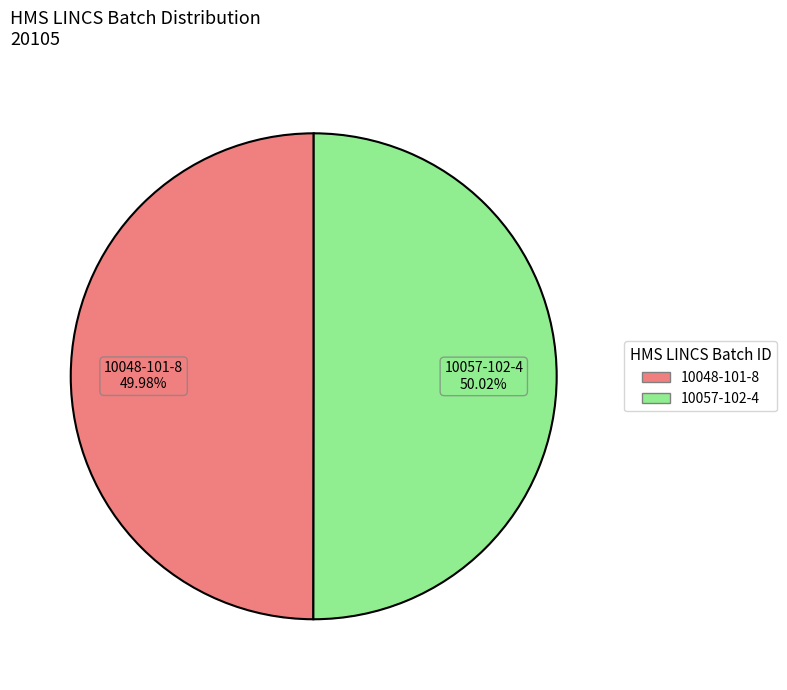

Is there a majority slice in this chart?

Yes